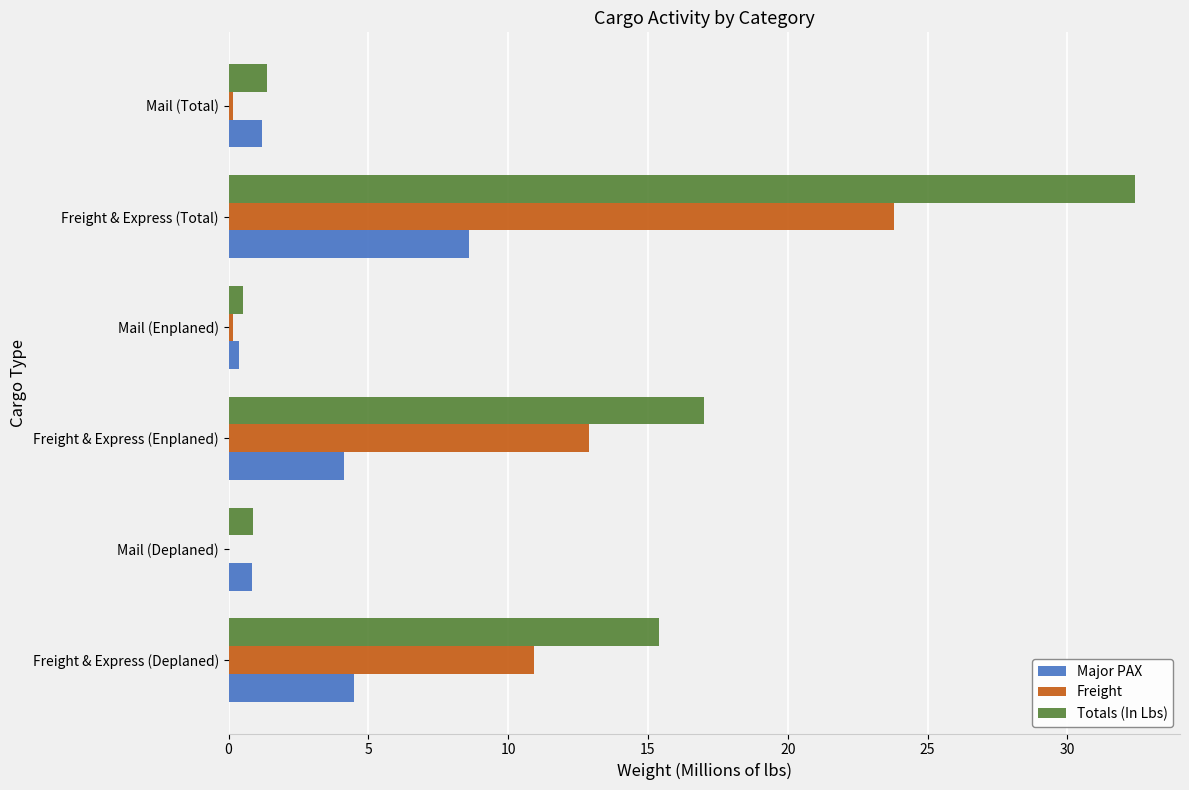

Which series changed the most between Freight & Express (Deplaned) and Mail (Enplaned)?

Totals (In Lbs)